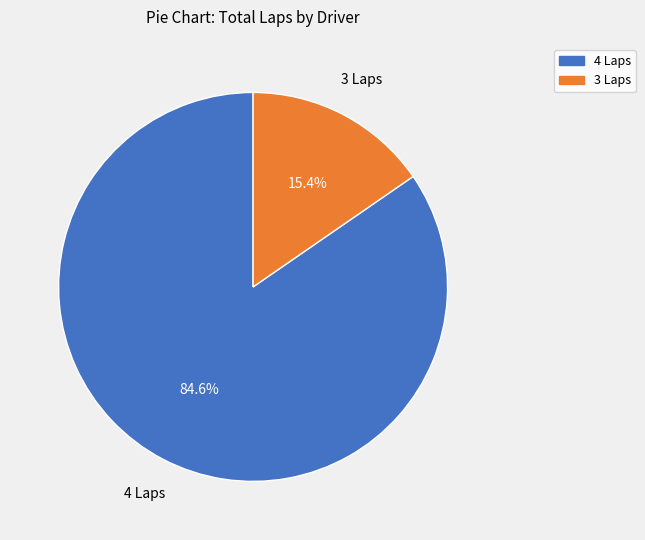

Does any single category account for the majority?

Yes